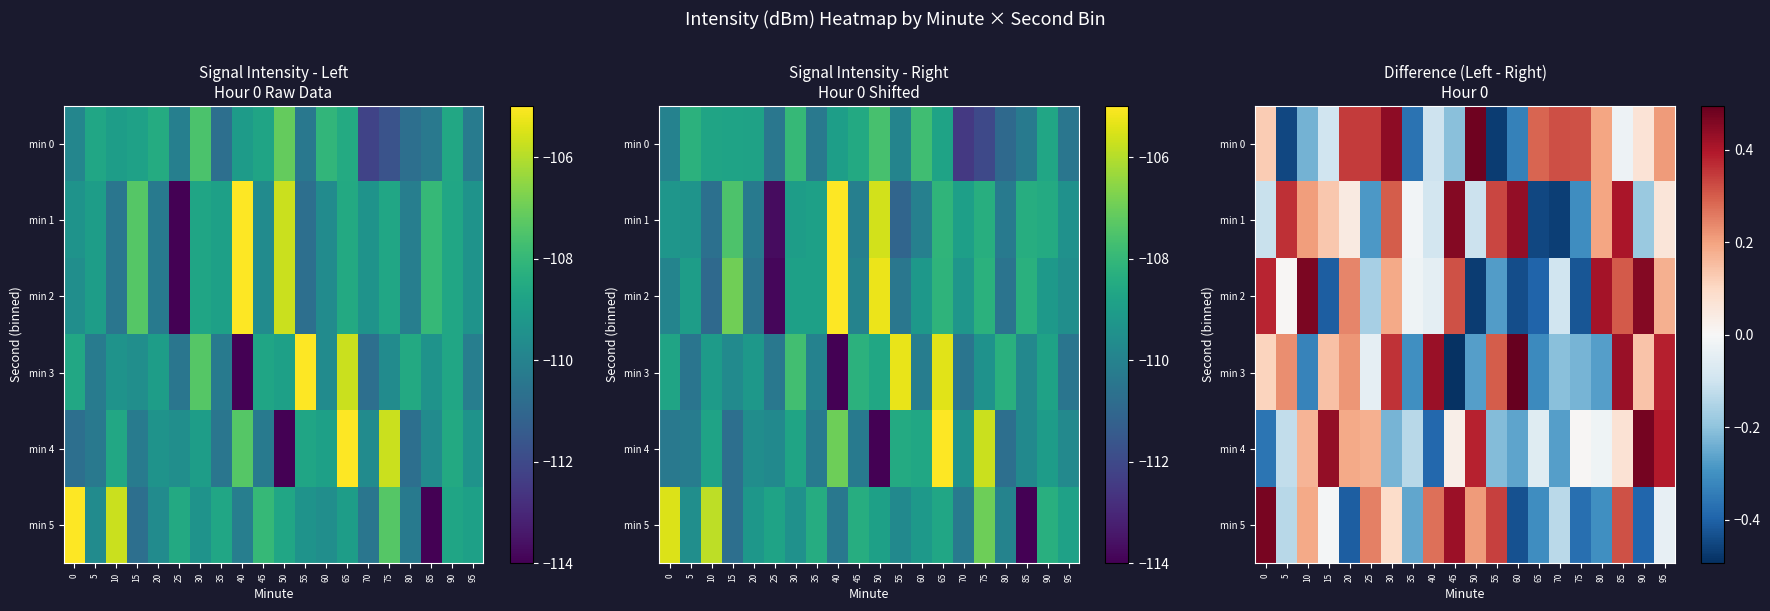

Rank the series at 0 from highest to lowest value.

min 5, min 2, min 0, min 3, min 1, min 4